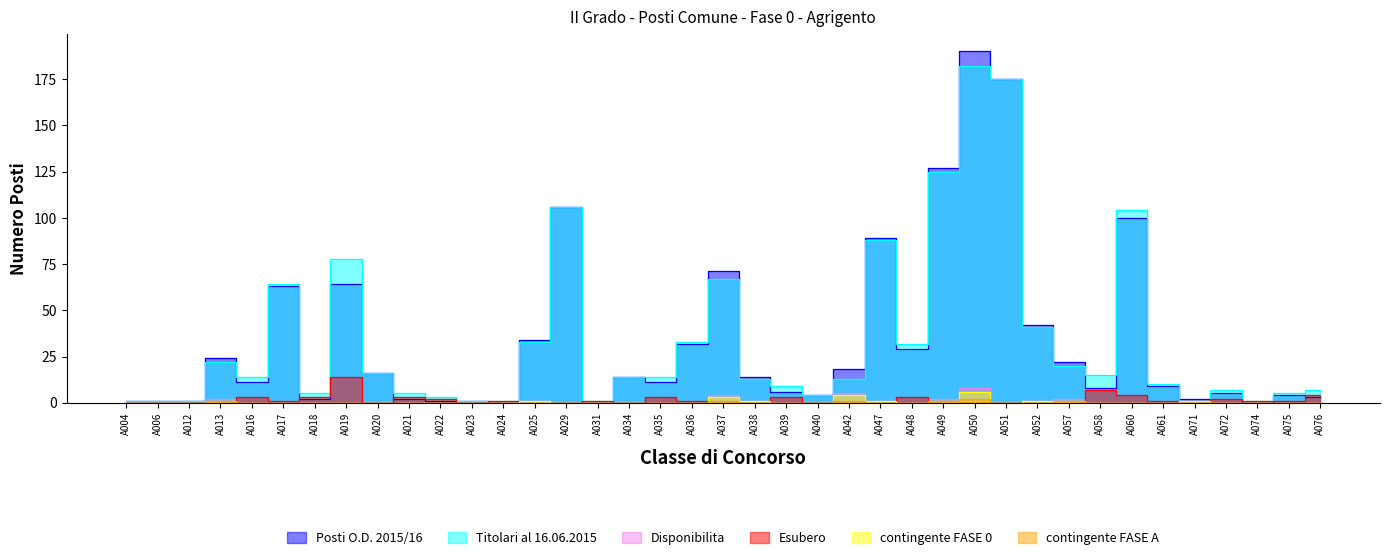

In Titolari al 16.06.2015, how many points are lower than both neighbors (excluding endpoints)?

8